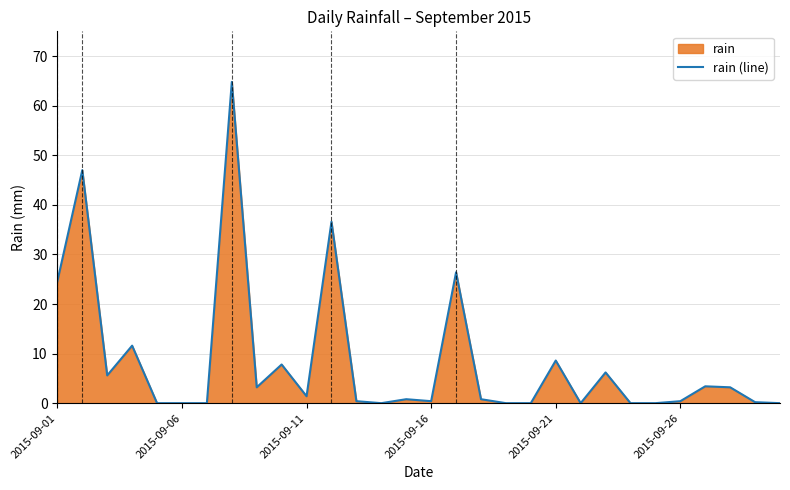

What is the greatest value displayed?

64.8